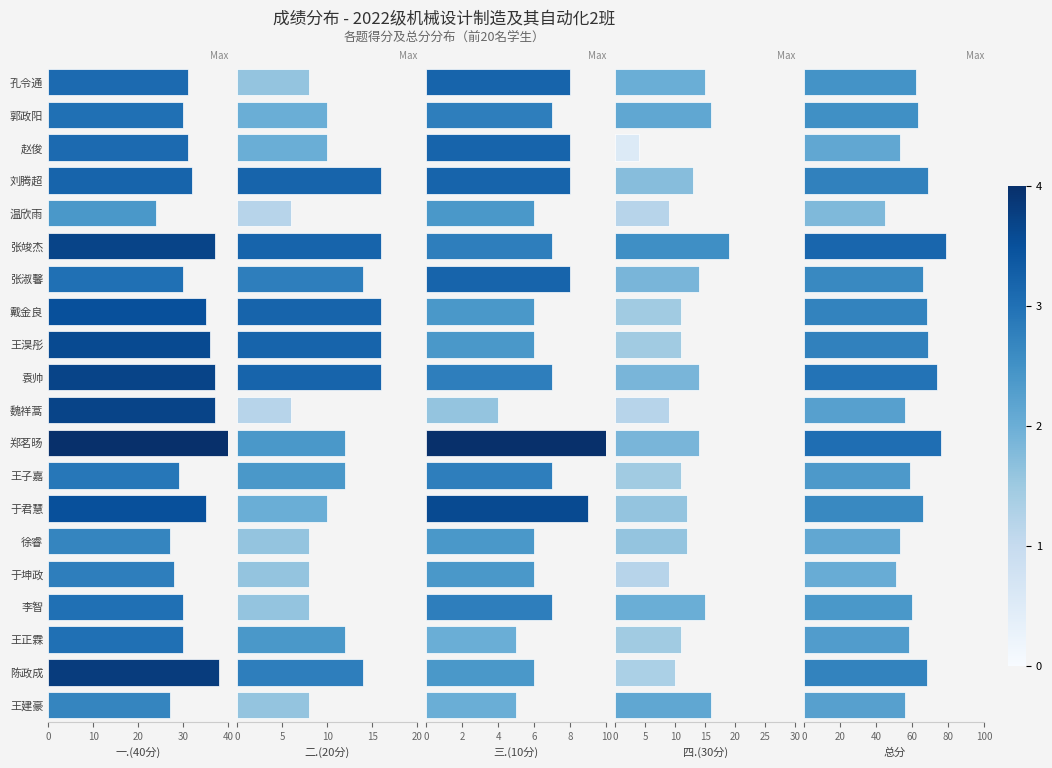

At how many categories does at least one series exceed 72?

3